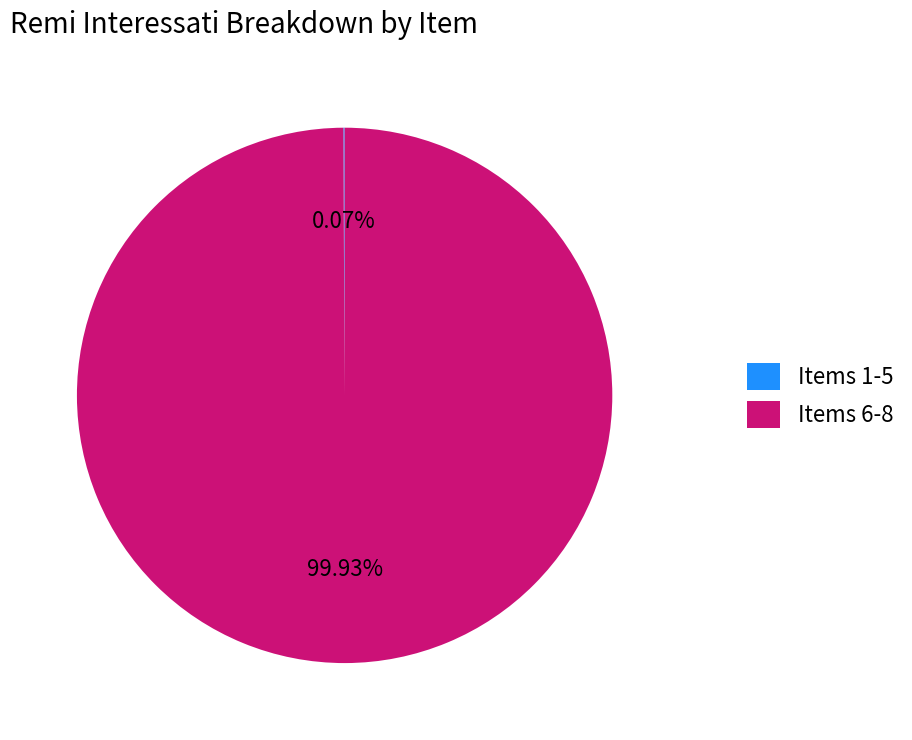

What is the majority slice?

Items 6-8